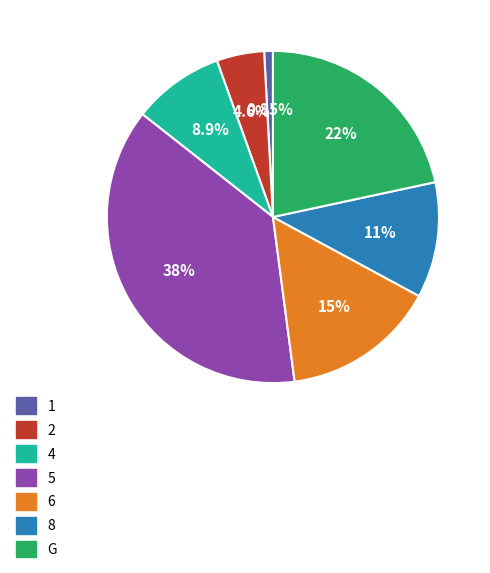

Is it true that 6 is 15% of the pie?

True